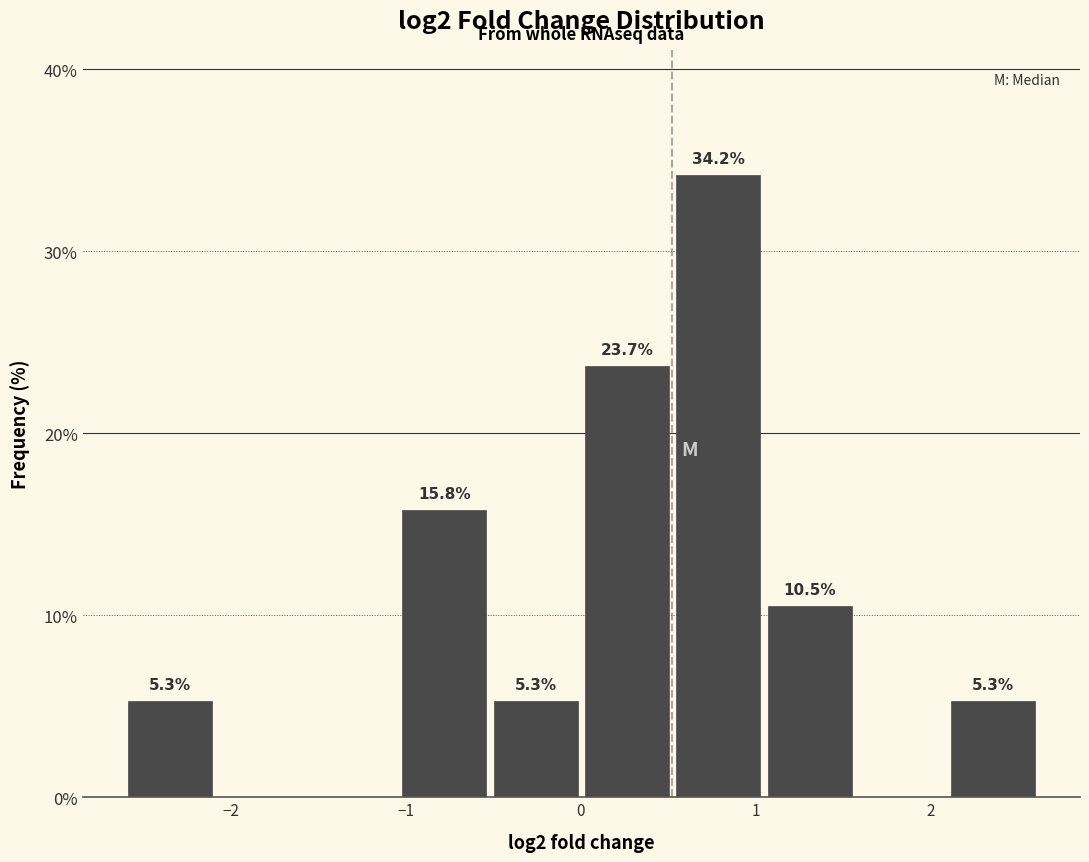

Over which range of the x-axis is the bar tallest?

0.5 to 1.0